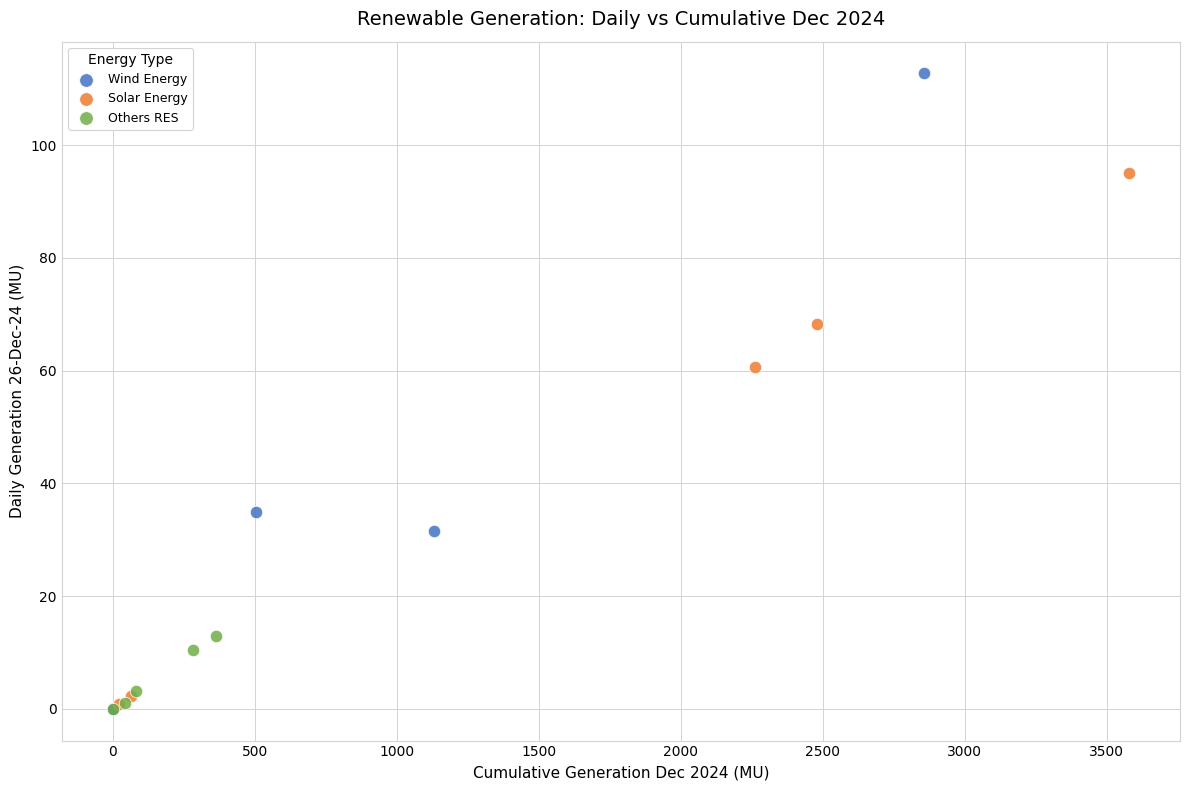

Which series has the largest Y range (max minus min)?

Wind Energy